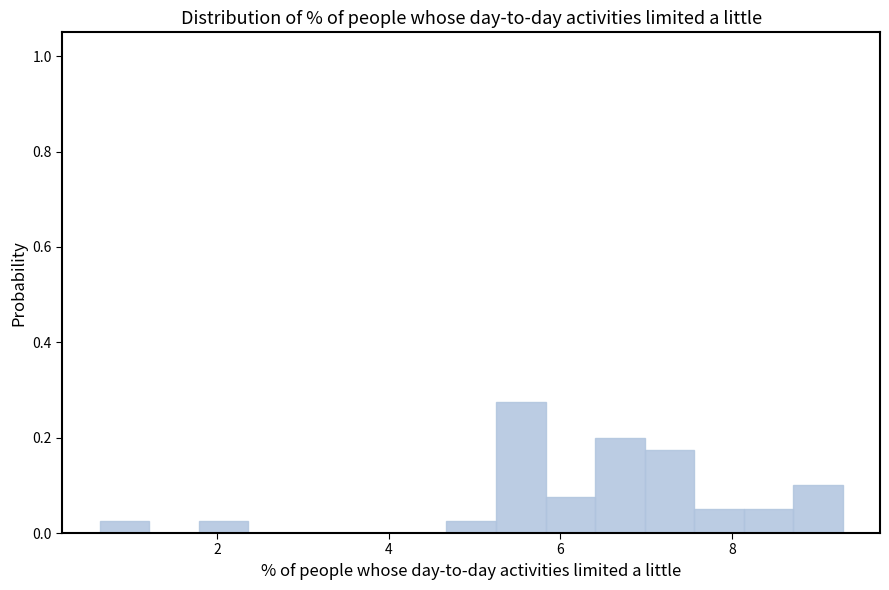

Read against the x-axis, roughly where is the centre of the tallest bar?

5.6